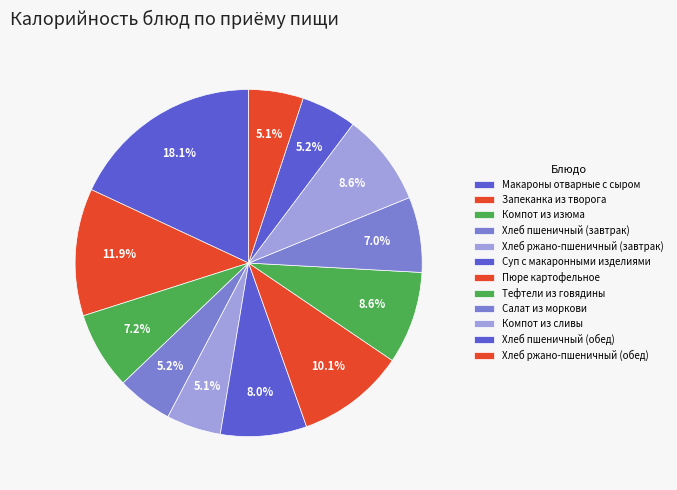

To the nearest percent, what is the average slice percentage?

8%